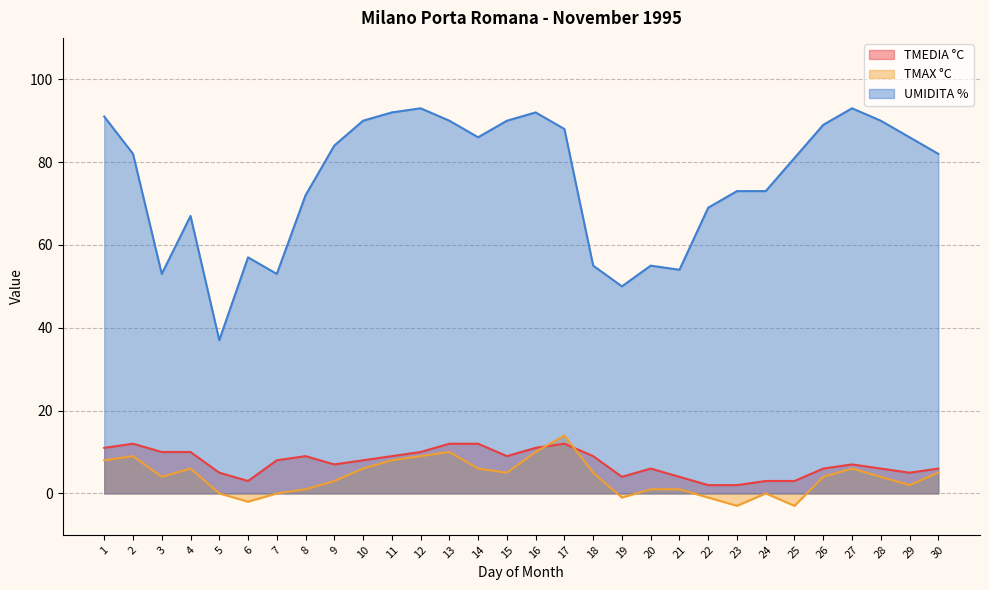

How many series are shown in this chart?

3